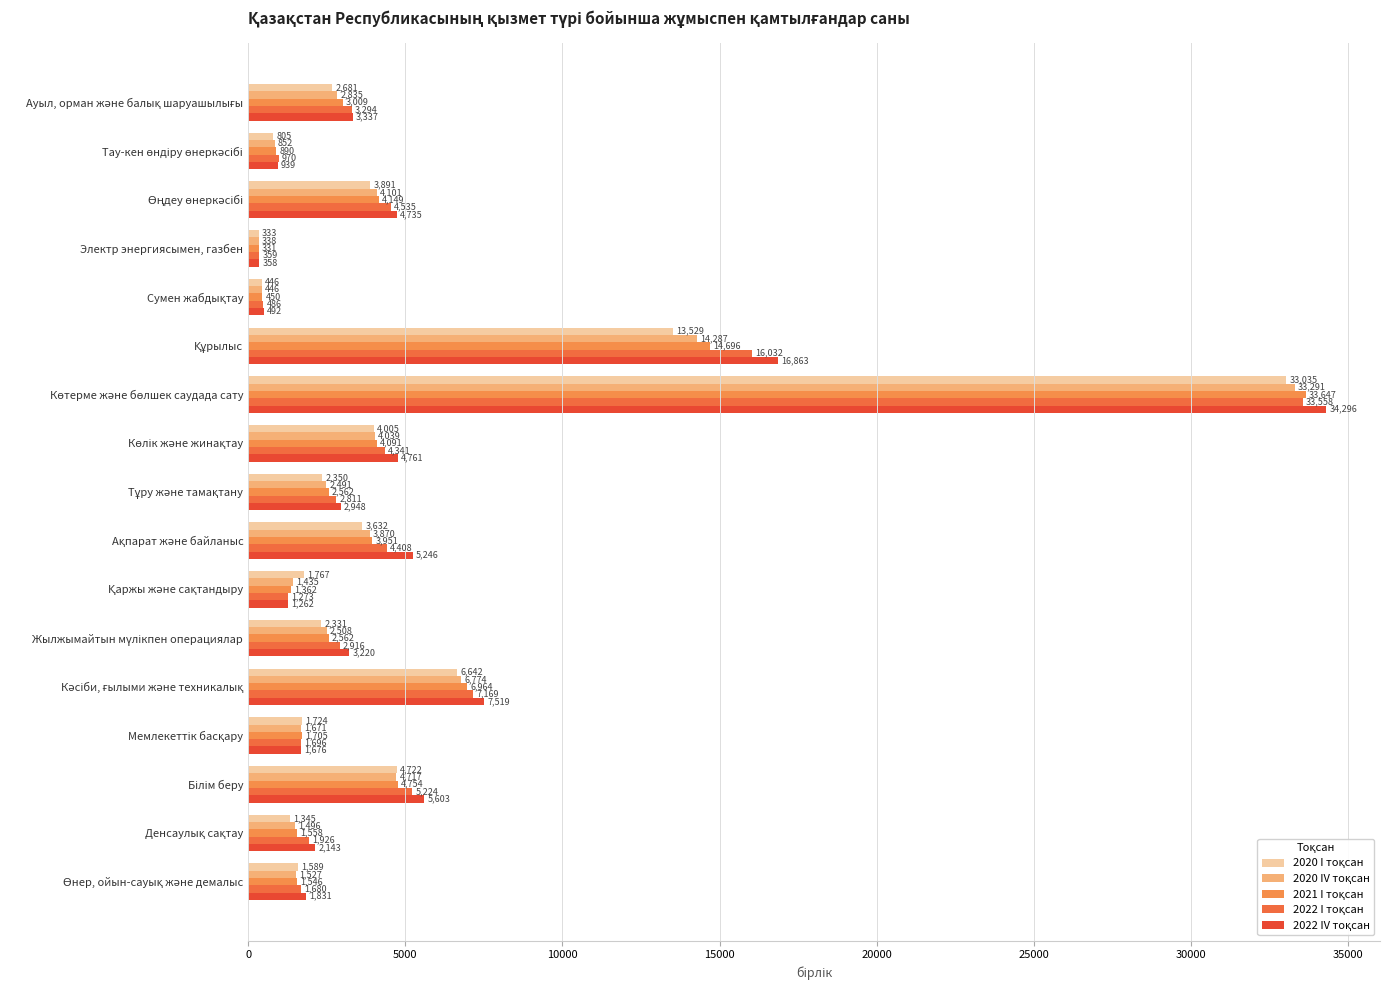

How many data points does each series have?

17